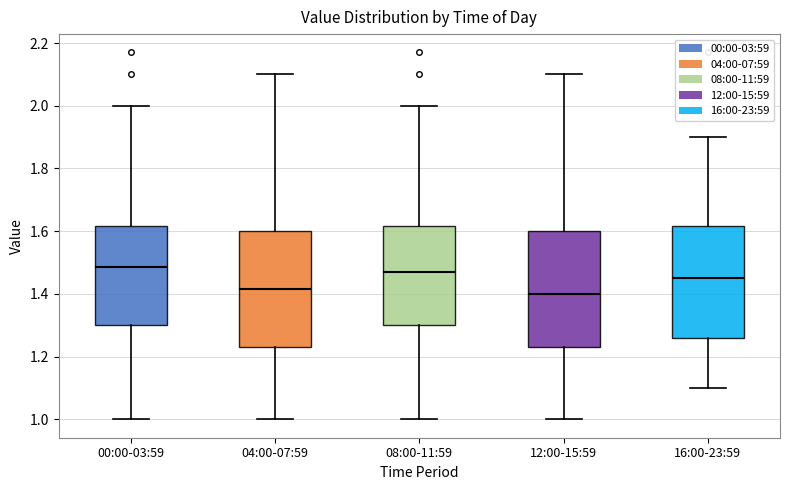

Where is the upper edge of the box for 12:00-15:59 on the y-axis? The values are not printed on the chart, so give them approximately, as read against the axis.

1.60